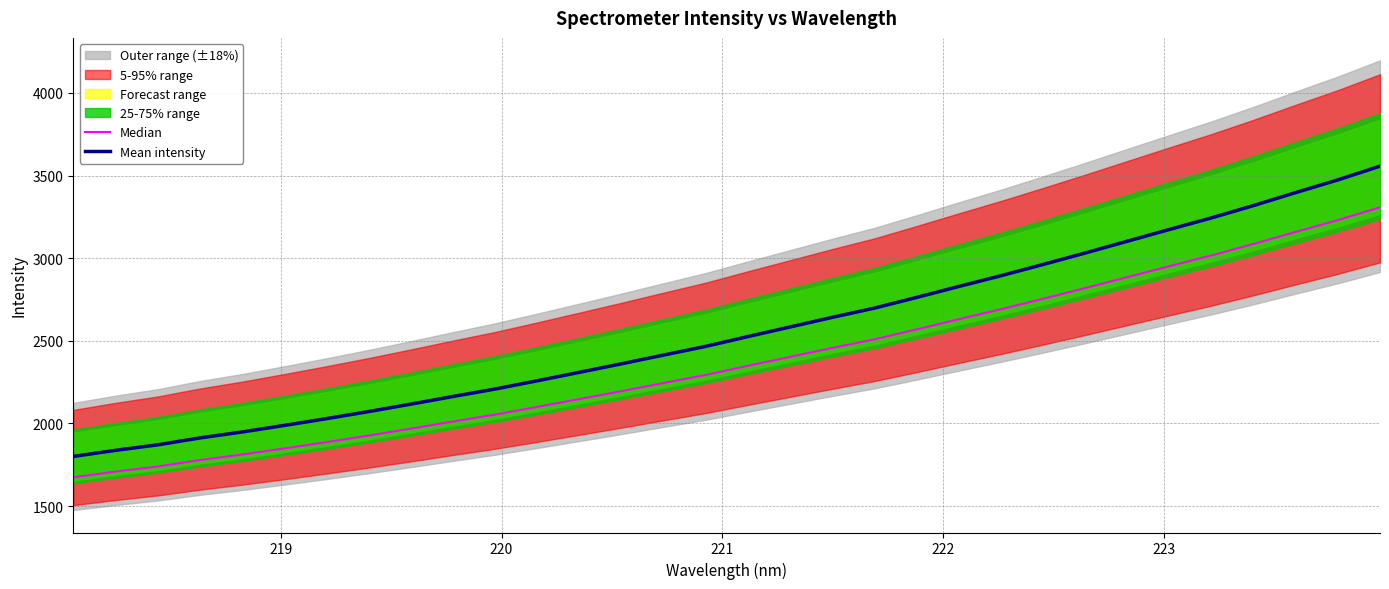

What is the maximum value shown in the chart?

3556.5